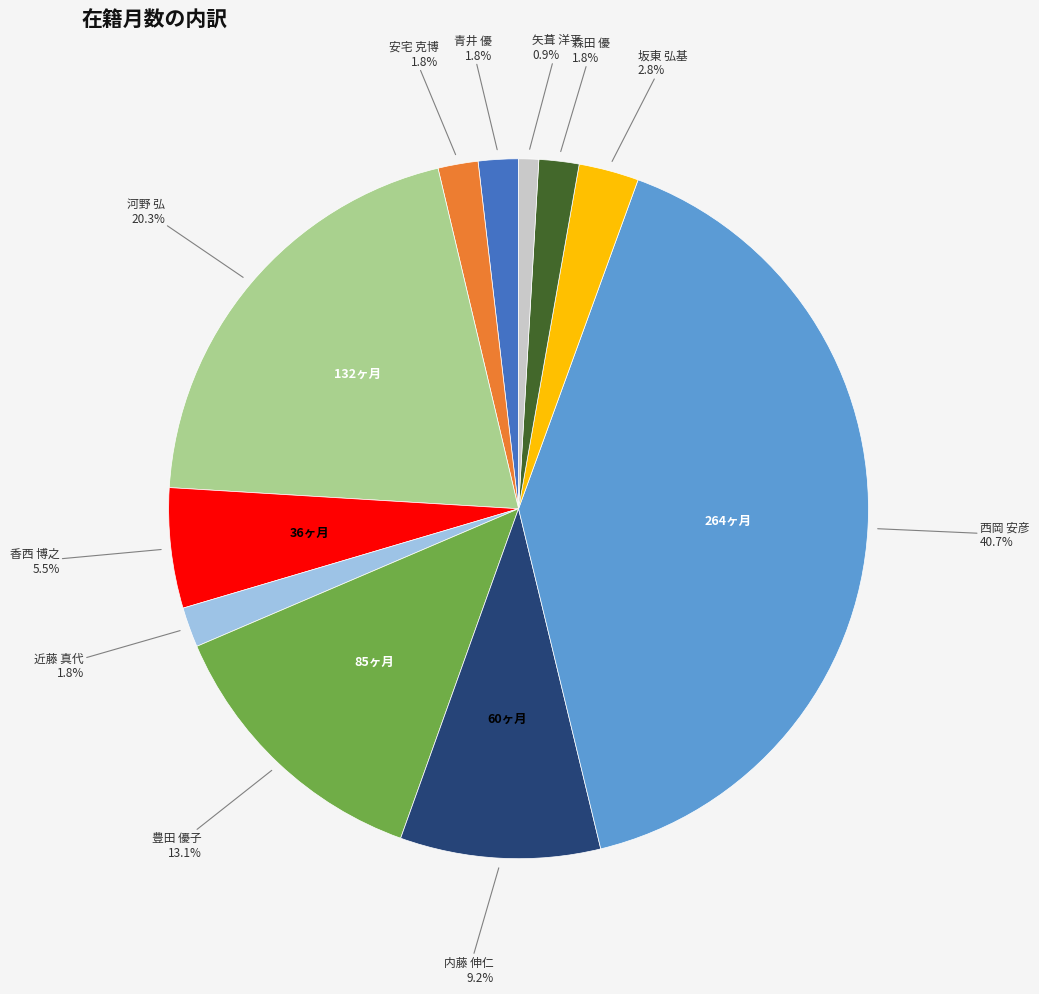

How many segments does this pie chart have?

11